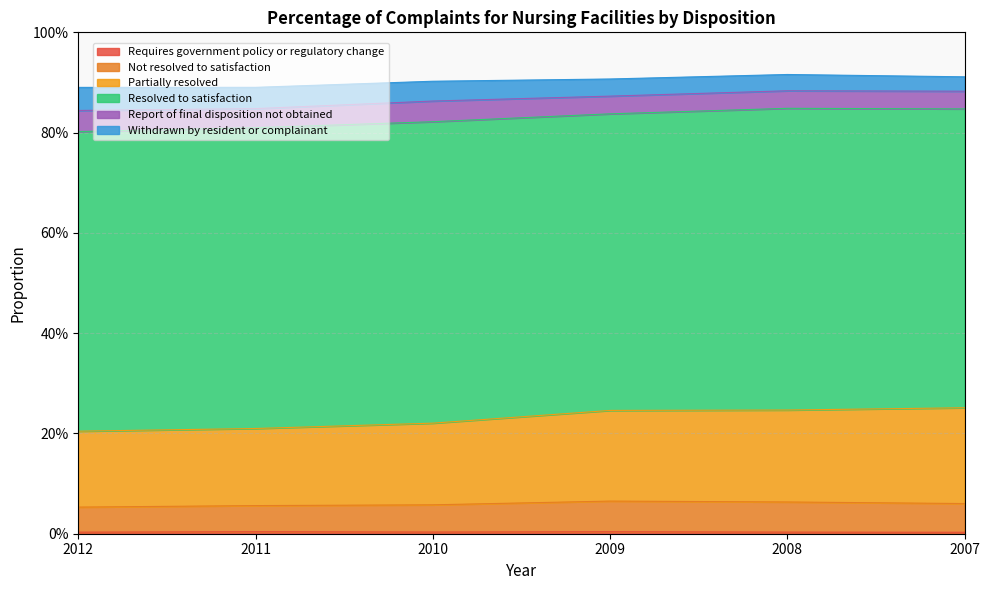

Does the chart display data point markers on the line(s)?

No